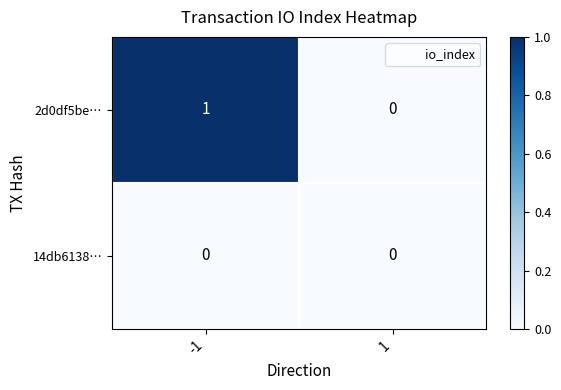

Rank the series at -1 from lowest to highest value.

14db6138…, 2d0df5be…